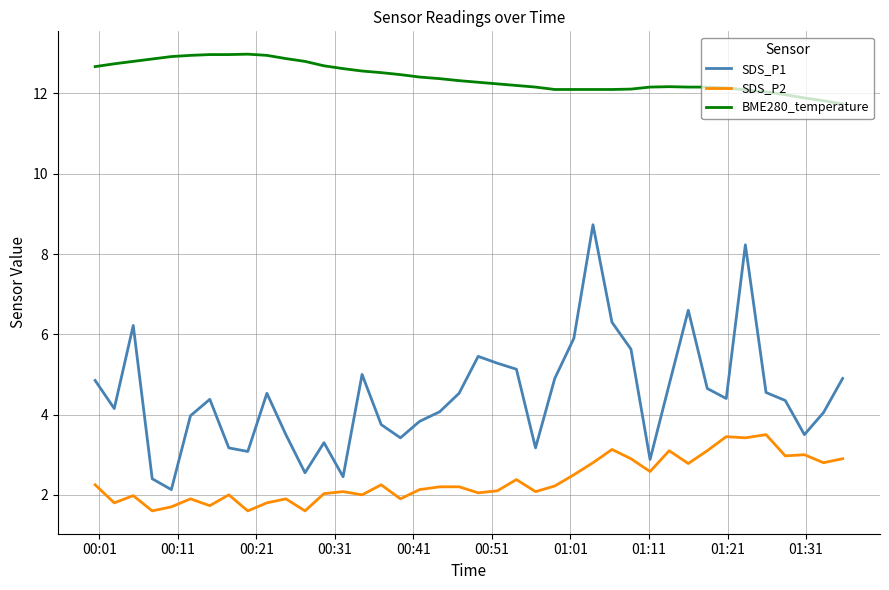

Which series has the largest total across all categories?

BME280_temperature